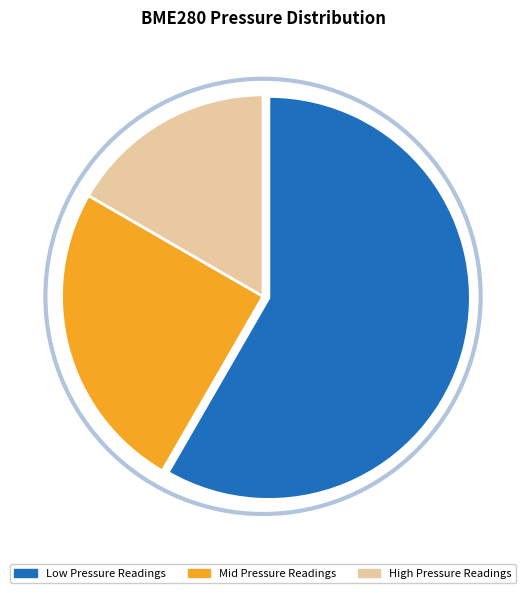

How many segments does this pie chart have?

3